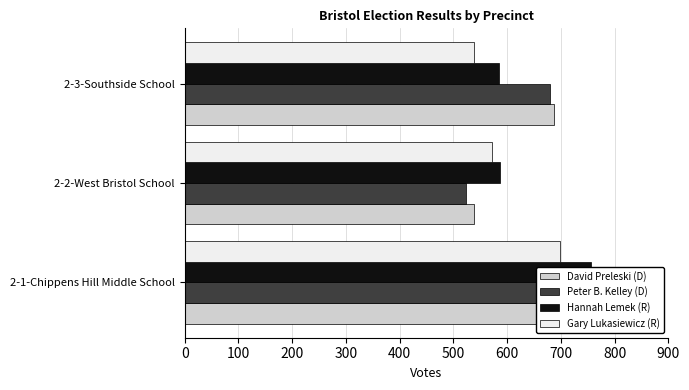

What is the sum of all Hannah Lemek (R) values?

1927